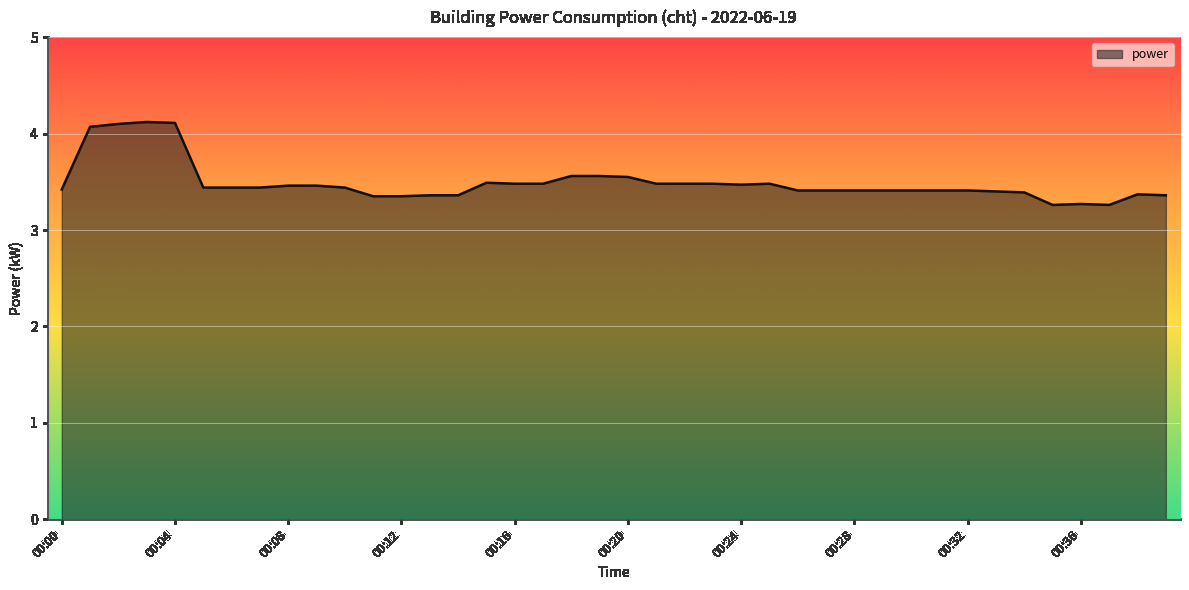

Count the number of data series in this chart.

1